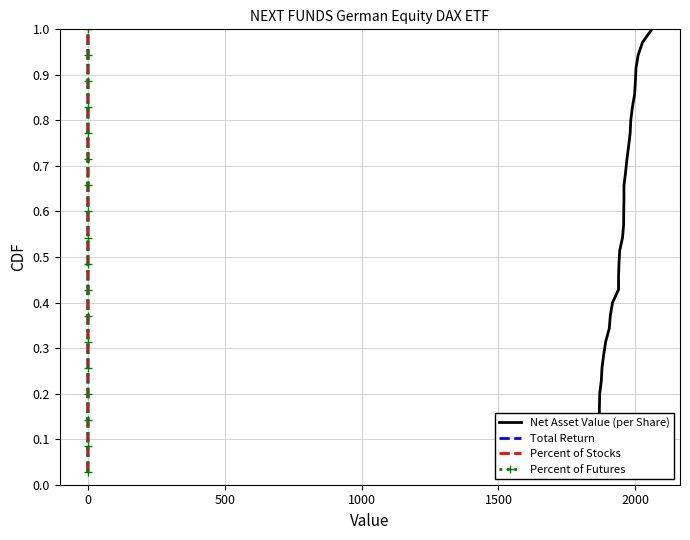

True or false: Total Return and Net Asset Value (per Share) cross at least once.

False